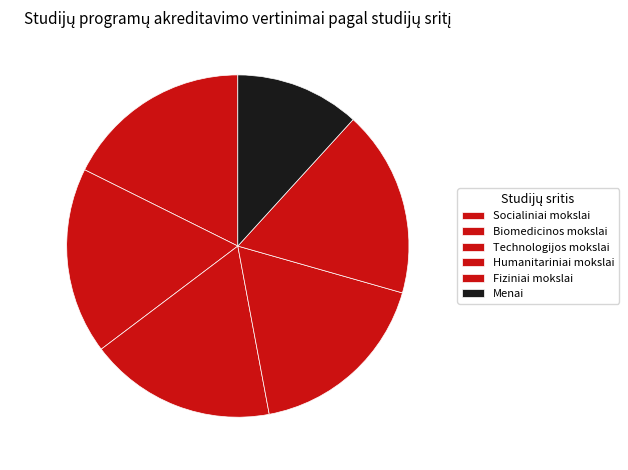

How many segments does this pie chart have?

6